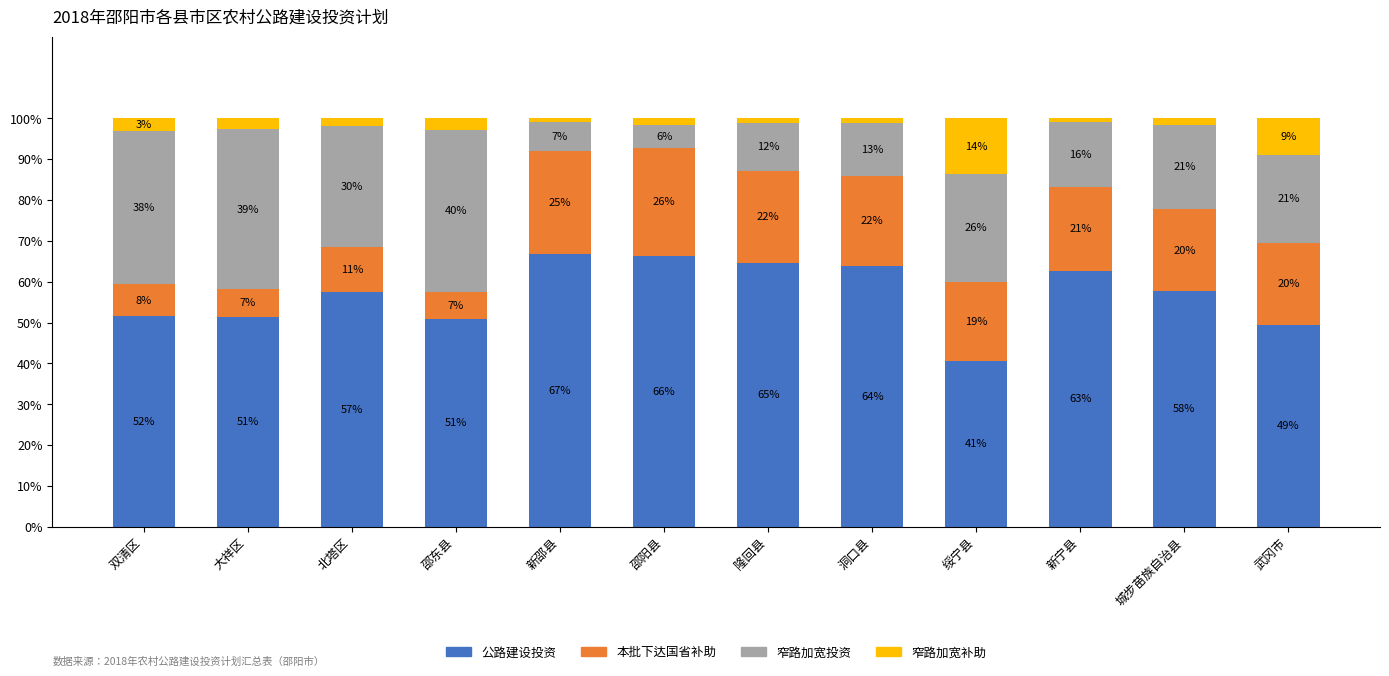

What are all the series names shown in the legend?

公路建设投资, 本批下达国省补助, 窄路加宽投资, 窄路加宽补助